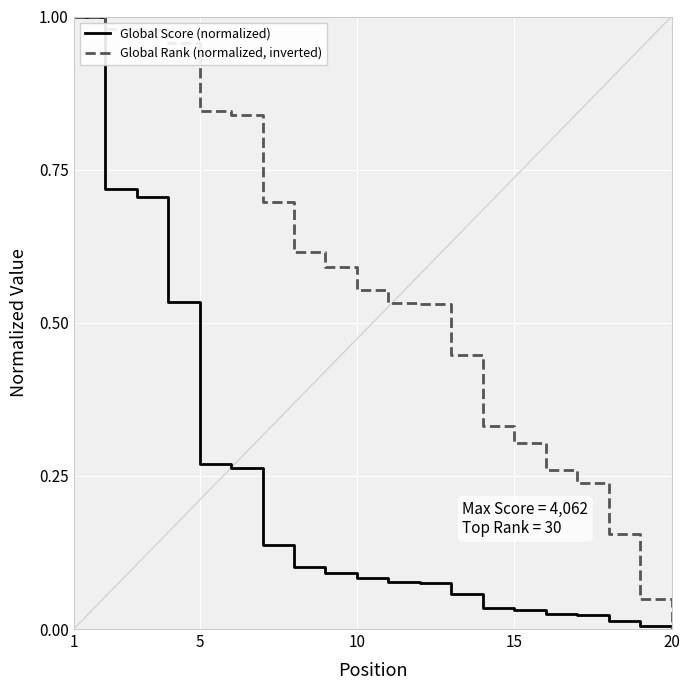

Which series has the largest total across all categories?

Global Rank (normalized, inverted)